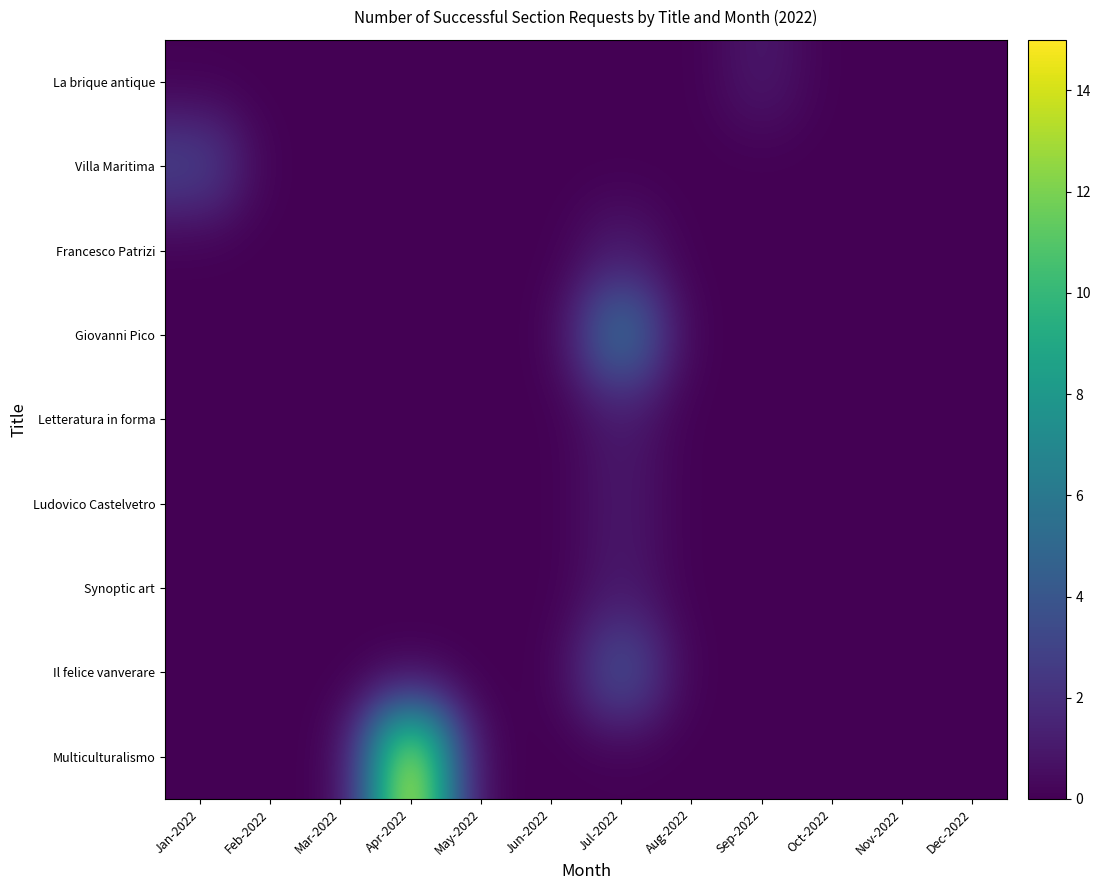

Reading right to left, extract all data points from this chart.

La brique antique: Dec-2022=0	Nov-2022=0	Oct-2022=0	Sep-2022=1	Aug-2022=0	Jul-2022=0	Jun-2022=0	May-2022=0	Apr-2022=0	Mar-2022=0	Feb-2022=0	Jan-2022=0
Villa Maritima: Dec-2022=0	Nov-2022=0	Oct-2022=0	Sep-2022=0	Aug-2022=0	Jul-2022=0	Jun-2022=0	May-2022=0	Apr-2022=0	Mar-2022=0	Feb-2022=0	Jan-2022=3
Francesco Patrizi: Dec-2022=0	Nov-2022=0	Oct-2022=0	Sep-2022=0	Aug-2022=0	Jul-2022=1	Jun-2022=0	May-2022=0	Apr-2022=0	Mar-2022=0	Feb-2022=0	Jan-2022=0
Giovanni Pico: Dec-2022=0	Nov-2022=0	Oct-2022=0	Sep-2022=0	Aug-2022=0	Jul-2022=6	Jun-2022=0	May-2022=0	Apr-2022=0	Mar-2022=0	Feb-2022=0	Jan-2022=0
Letteratura in forma: Dec-2022=0	Nov-2022=0	Oct-2022=0	Sep-2022=0	Aug-2022=0	Jul-2022=1	Jun-2022=0	May-2022=0	Apr-2022=0	Mar-2022=0	Feb-2022=0	Jan-2022=0
Ludovico Castelvetro: Dec-2022=0	Nov-2022=0	Oct-2022=0	Sep-2022=0	Aug-2022=0	Jul-2022=1	Jun-2022=0	May-2022=0	Apr-2022=0	Mar-2022=0	Feb-2022=0	Jan-2022=0
Synoptic art: Dec-2022=0	Nov-2022=0	Oct-2022=0	Sep-2022=0	Aug-2022=0	Jul-2022=1	Jun-2022=0	May-2022=0	Apr-2022=0	Mar-2022=0	Feb-2022=0	Jan-2022=0
Il felice vanverare: Dec-2022=0	Nov-2022=0	Oct-2022=0	Sep-2022=0	Aug-2022=0	Jul-2022=4	Jun-2022=0	May-2022=0	Apr-2022=0	Mar-2022=0	Feb-2022=0	Jan-2022=0
Multiculturalismo: Dec-2022=0	Nov-2022=0	Oct-2022=0	Sep-2022=0	Aug-2022=0	Jul-2022=0	Jun-2022=0	May-2022=0	Apr-2022=15	Mar-2022=0	Feb-2022=0	Jan-2022=0